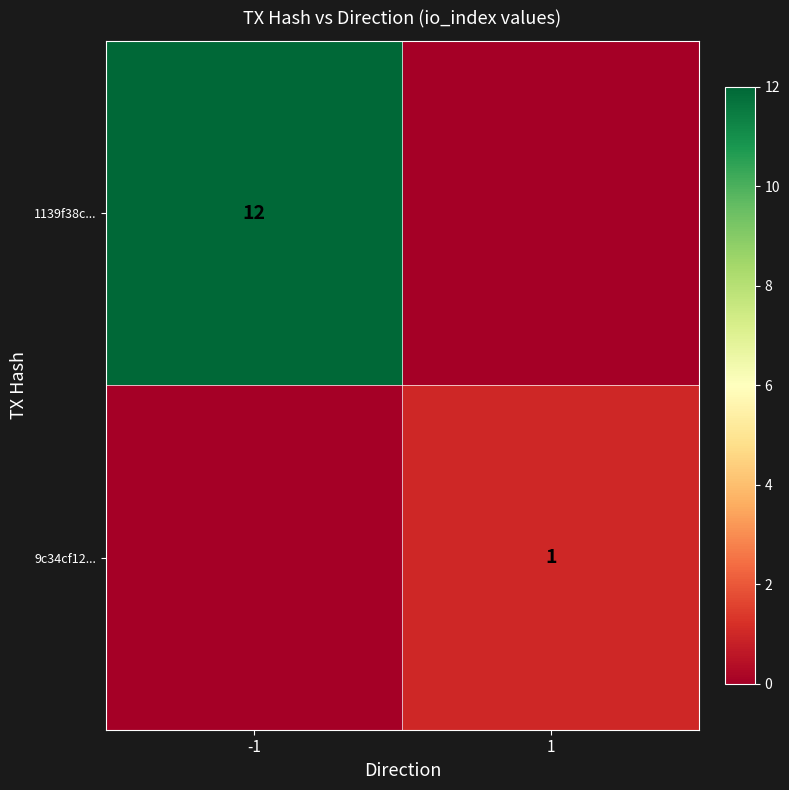

True or false: 1139f38c... has a value of 12 at -1.

True